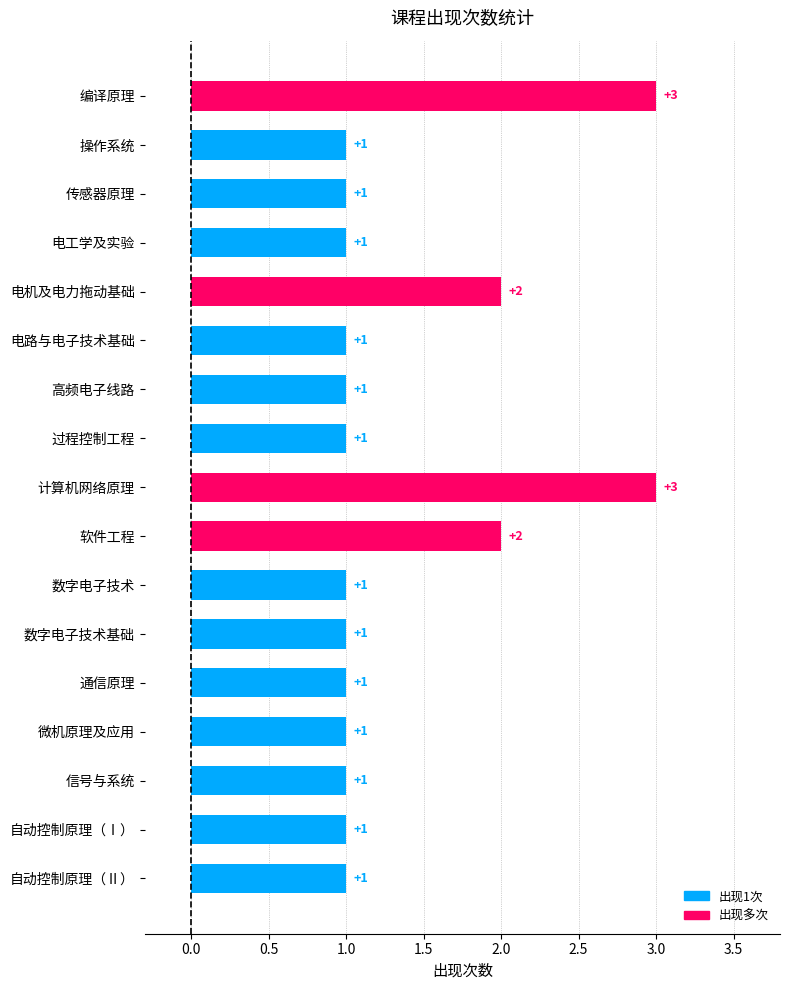

What is the smallest value displayed?

1